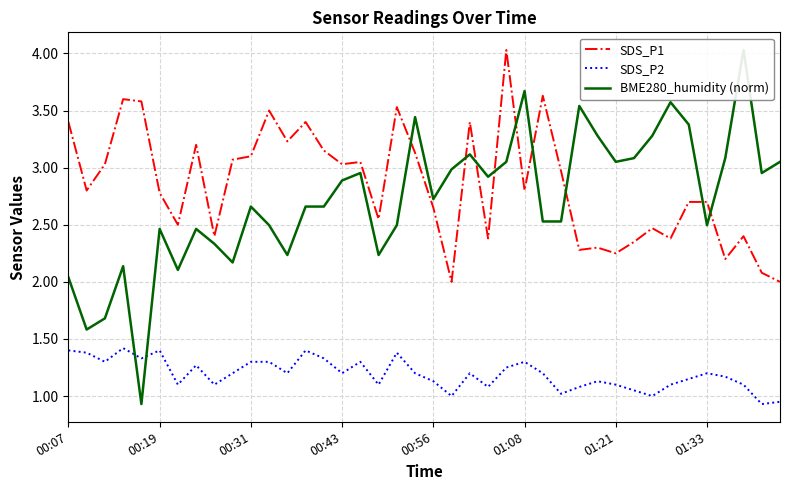

How many interior local valleys does the BME280_humidity (norm) series have?

11